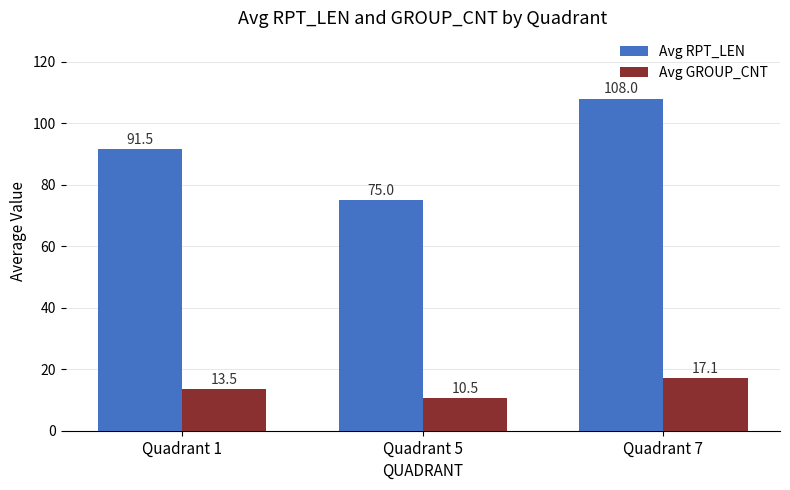

What are all the series names shown in the legend?

Avg RPT_LEN, Avg GROUP_CNT